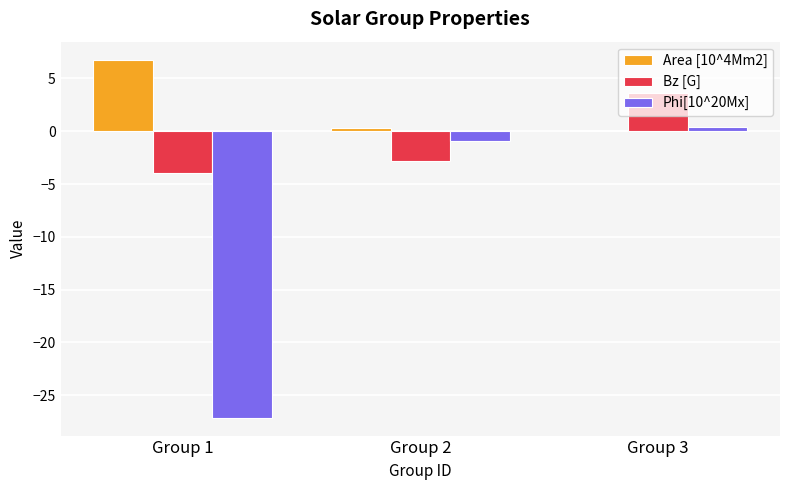

What is the total value across all series at Group 3?

4.1